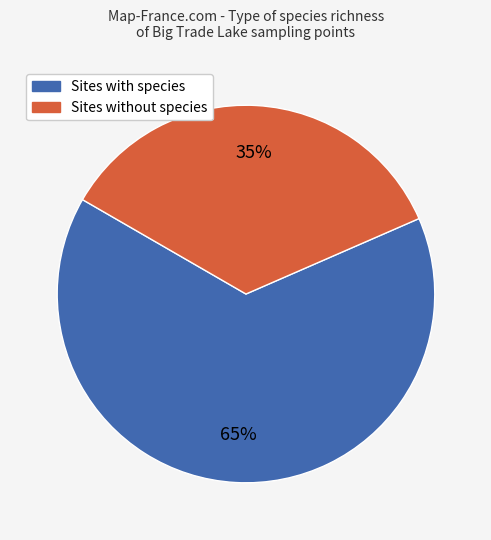

To the nearest percent, what is the difference between the largest and smallest slice percentages?

30%